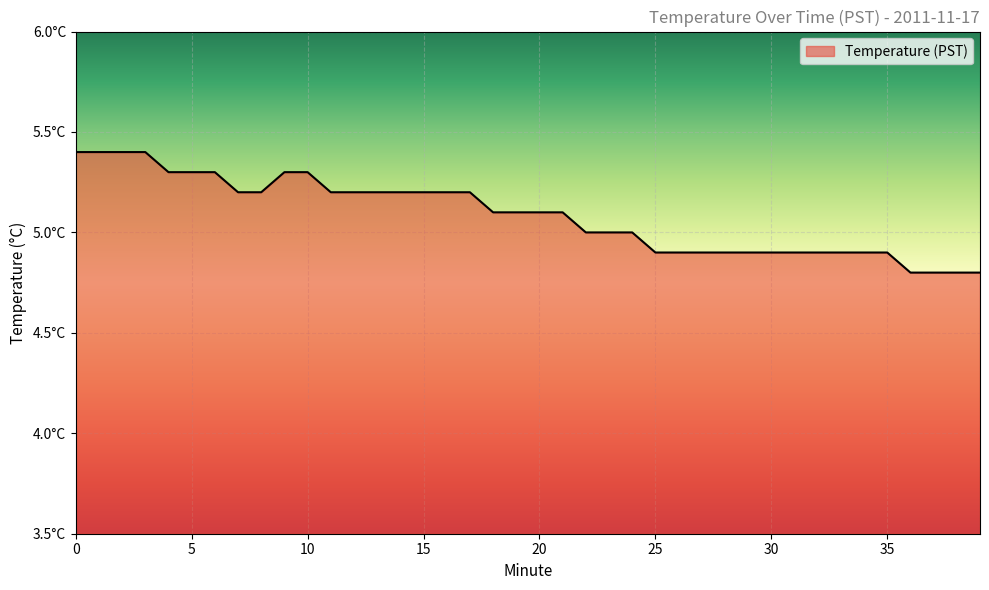

Does the chart have visible grid lines?

Yes